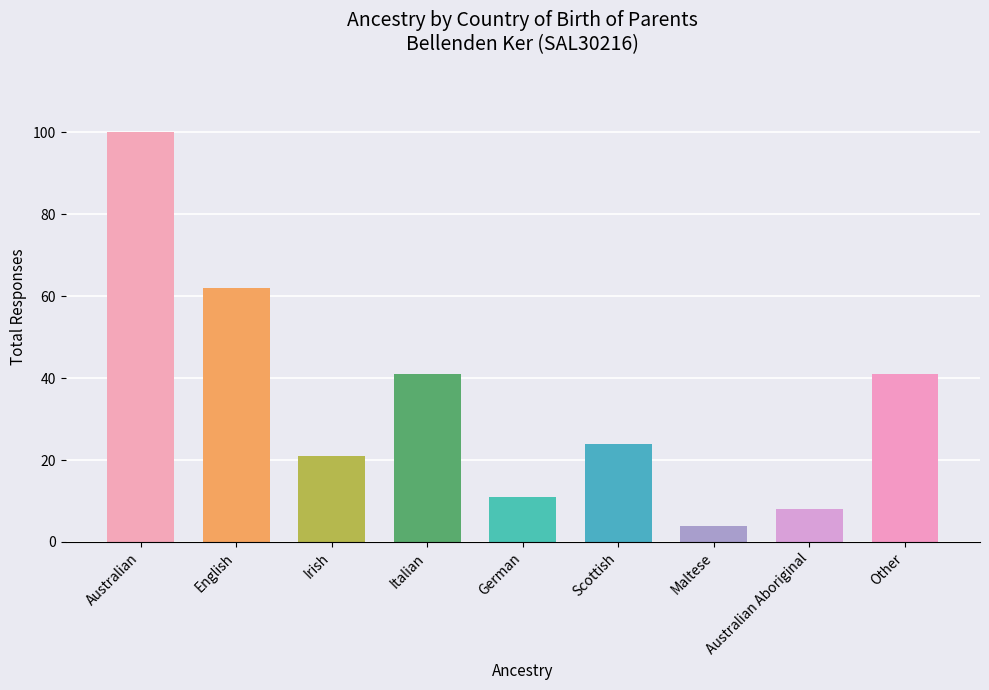

Does the chart contain any negative values?

No